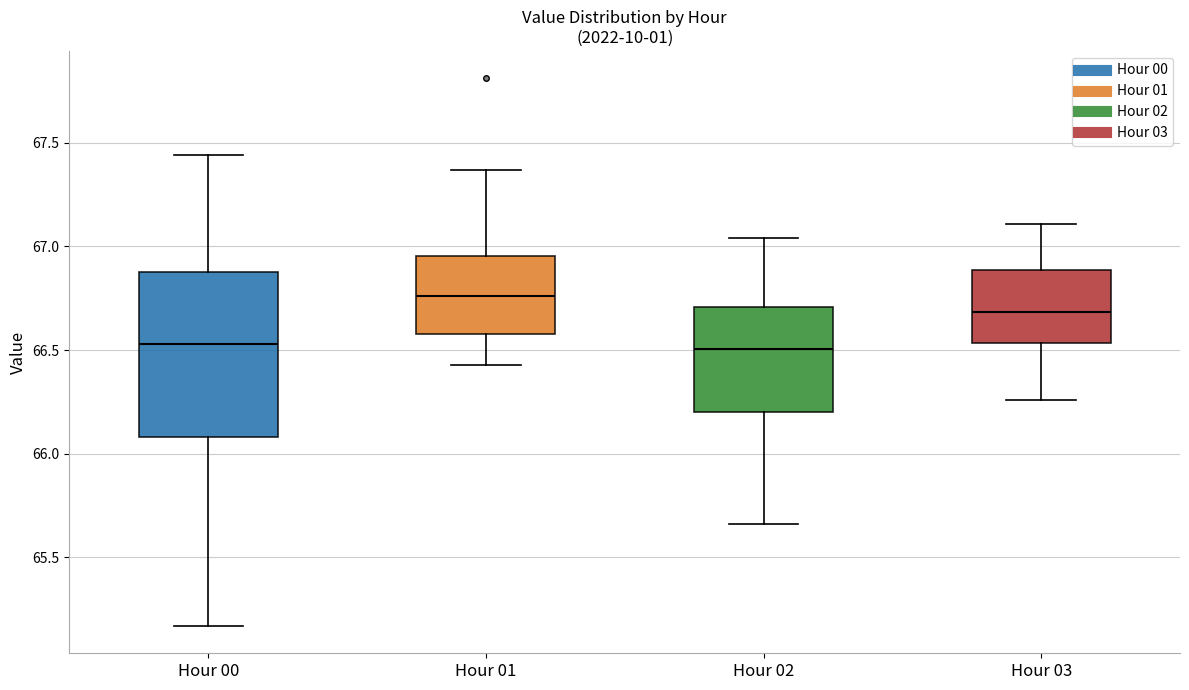

Where is the lower edge of the box for Hour 02 on the y-axis? The values are not printed on the chart, so give them approximately, as read against the axis.

66.20